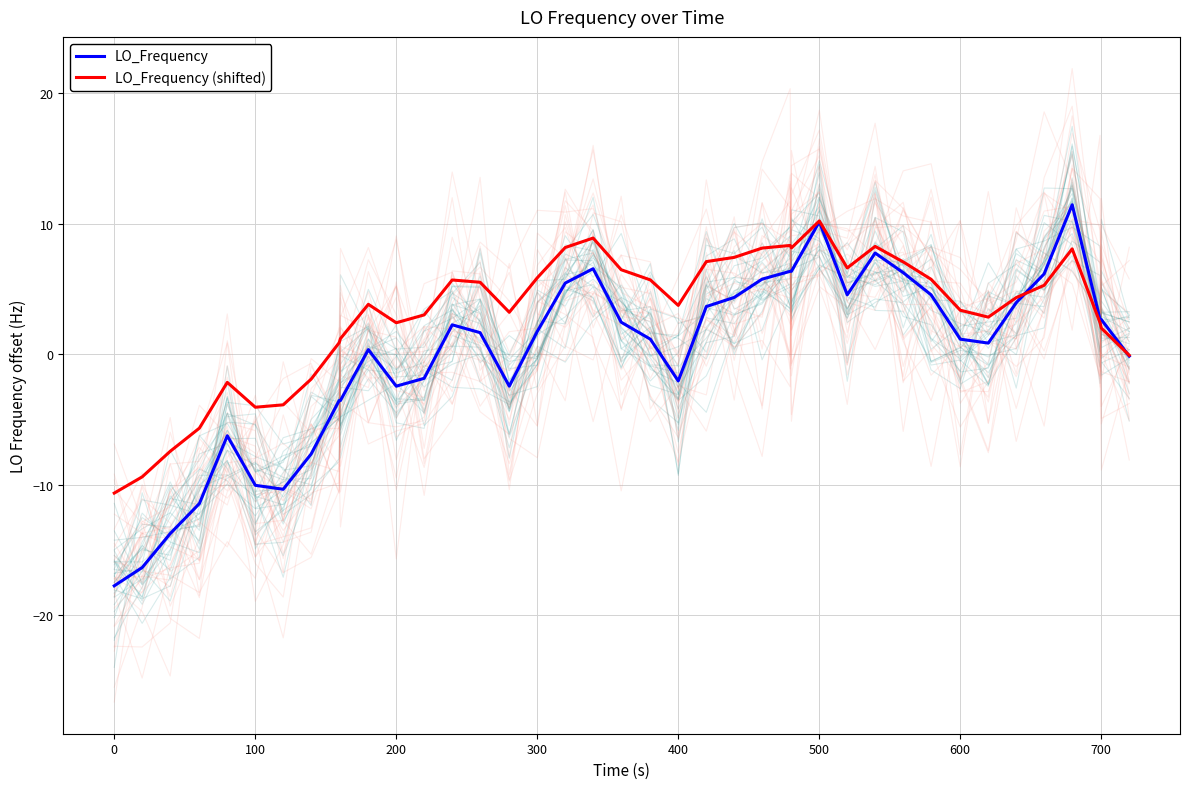

What is the lowest value of the LO_Frequency (shifted) series?

-10.7